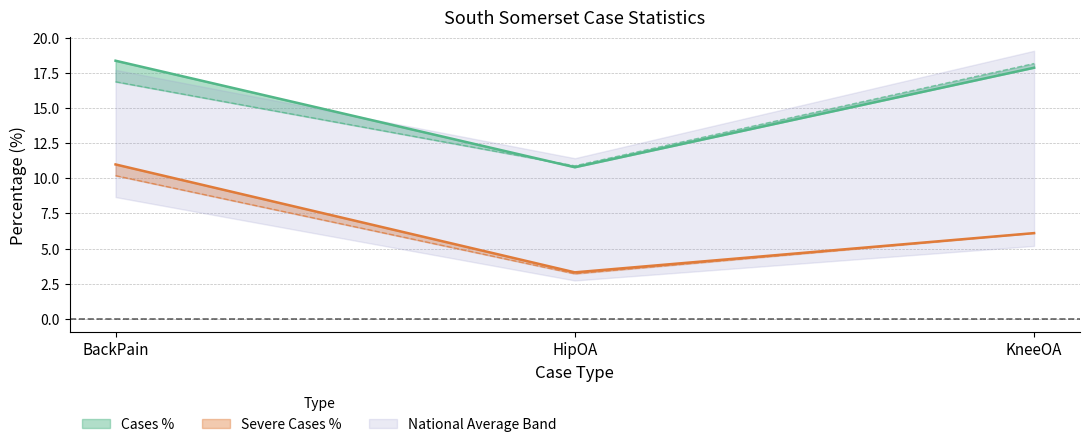

Which category has the lowest value in the CasesSeverePercentage series?

HipOA